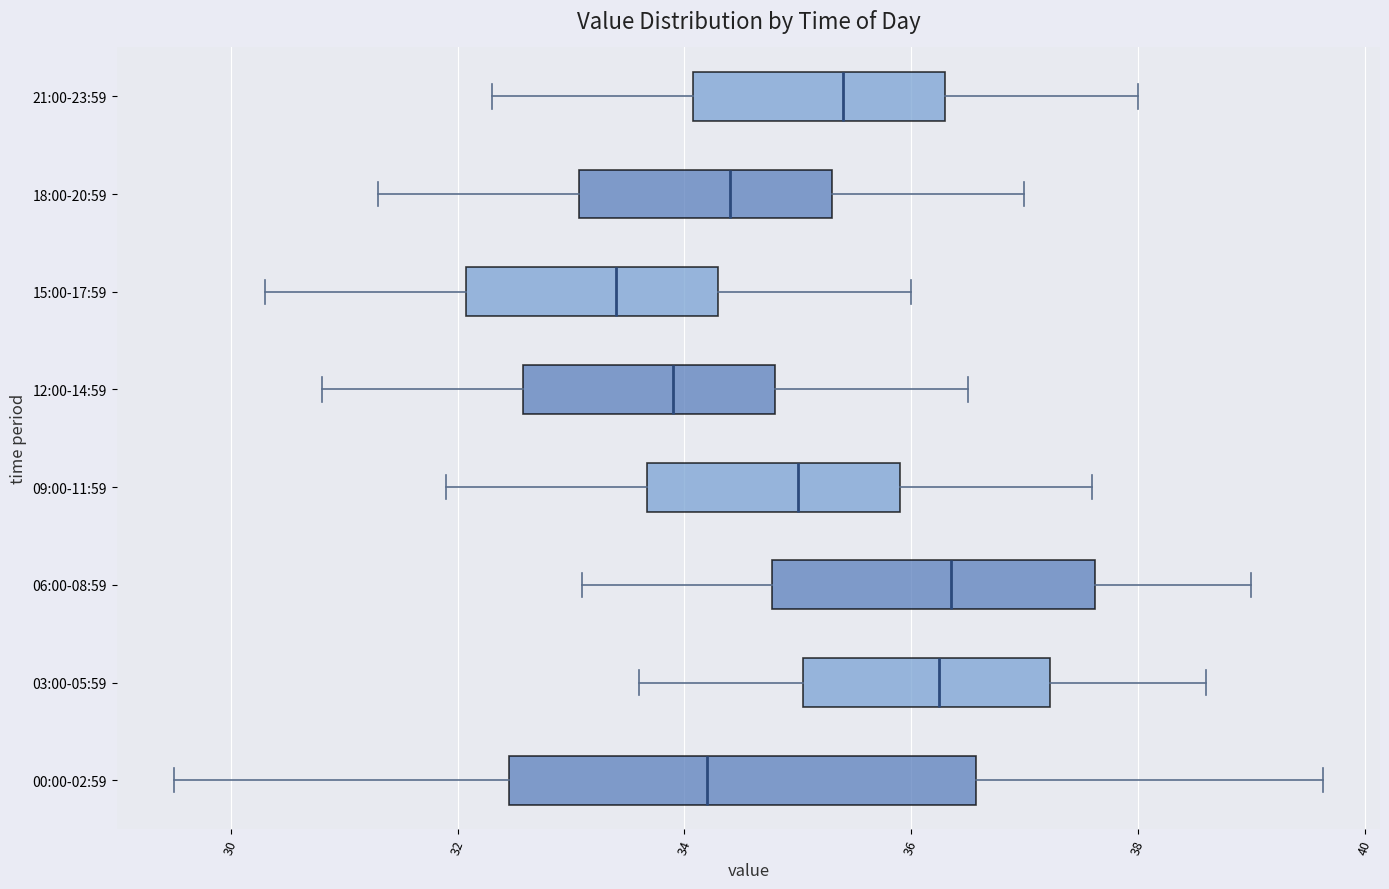

Which box has the furthest to the left median line?

15:00-17:59